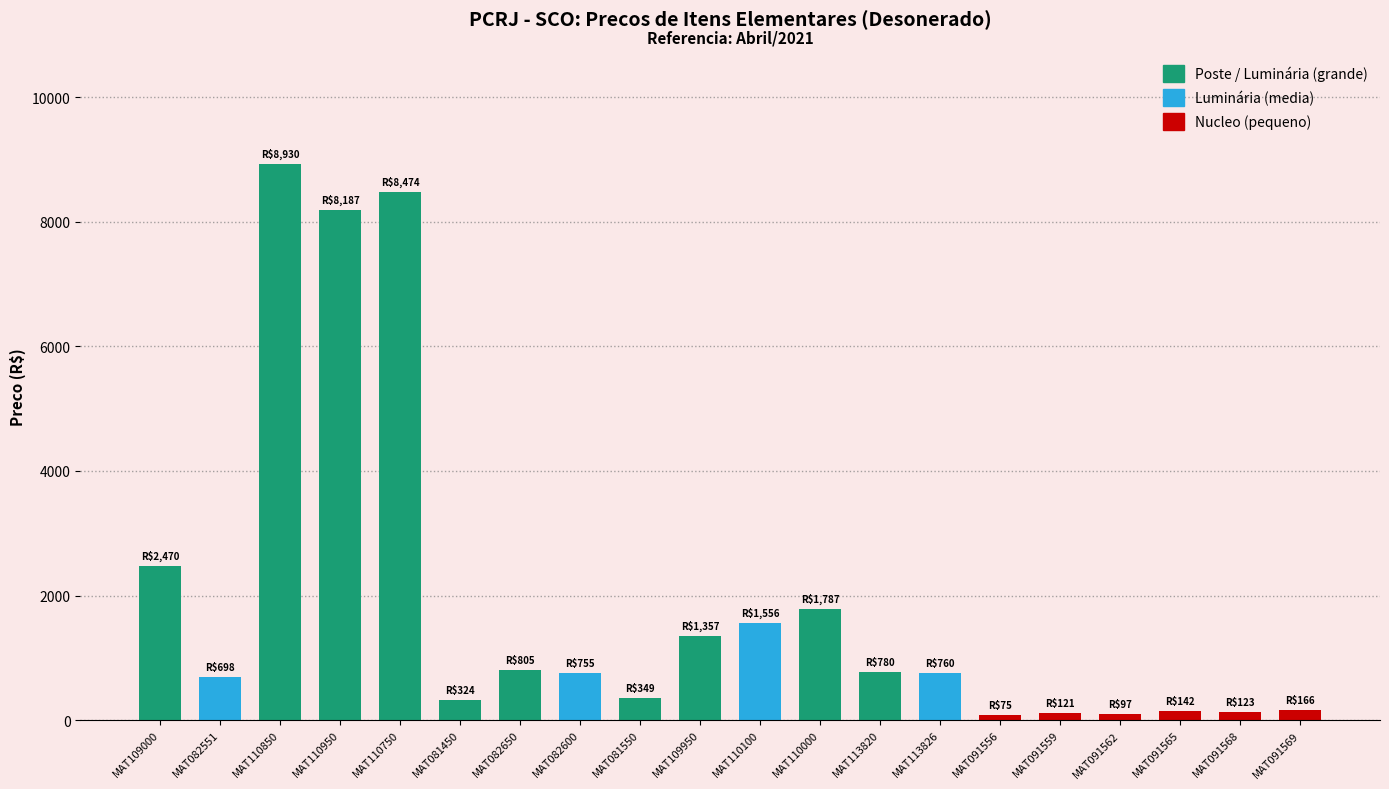

What is the difference between the maximum and minimum values?

8855.0